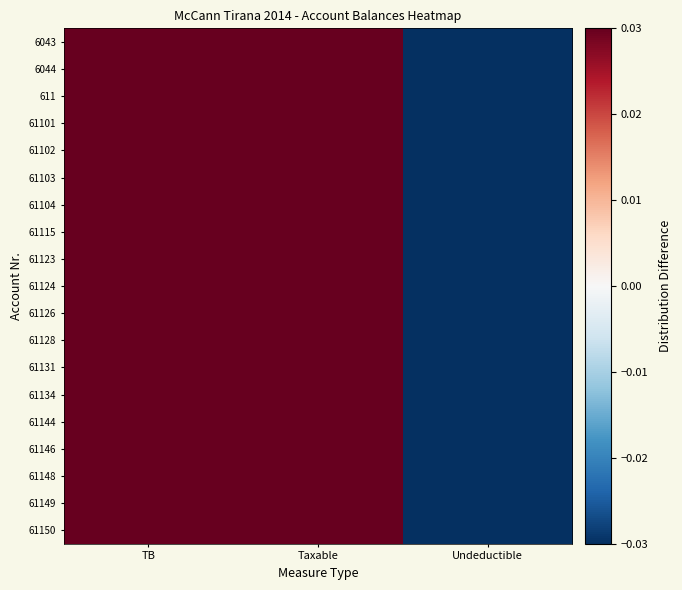

Reading left to right, extract all data points from this chart.

6043: TB=0.5	Taxable=0.5	Undeductible=-1.0
6044: TB=0.5	Taxable=0.5	Undeductible=-1.0
611: TB=0.5	Taxable=0.5	Undeductible=-1.0
61101: TB=0.5	Taxable=0.5	Undeductible=-1.0
61102: TB=0.5	Taxable=0.5	Undeductible=-1.0
61103: TB=0.5	Taxable=0.5	Undeductible=-1.0
61104: TB=0.5	Taxable=0.5	Undeductible=-1.0
61115: TB=0.5	Taxable=0.5	Undeductible=-1.0
61123: TB=0.5	Taxable=0.5	Undeductible=-1.0
61124: TB=0.5	Taxable=0.5	Undeductible=-1.0
61126: TB=0.5	Taxable=0.5	Undeductible=-1.0
61128: TB=0.5	Taxable=0.5	Undeductible=-1.0
61131: TB=0.5	Taxable=0.5	Undeductible=-1.0
61134: TB=0.5	Taxable=0.5	Undeductible=-1.0
61144: TB=0.5	Taxable=0.5	Undeductible=-1.0
61146: TB=0.5	Taxable=0.5	Undeductible=-1.0
61148: TB=0.5	Taxable=0.5	Undeductible=-1.0
61149: TB=0.5	Taxable=0.5	Undeductible=-1.0
61150: TB=0.5	Taxable=0.5	Undeductible=-1.0